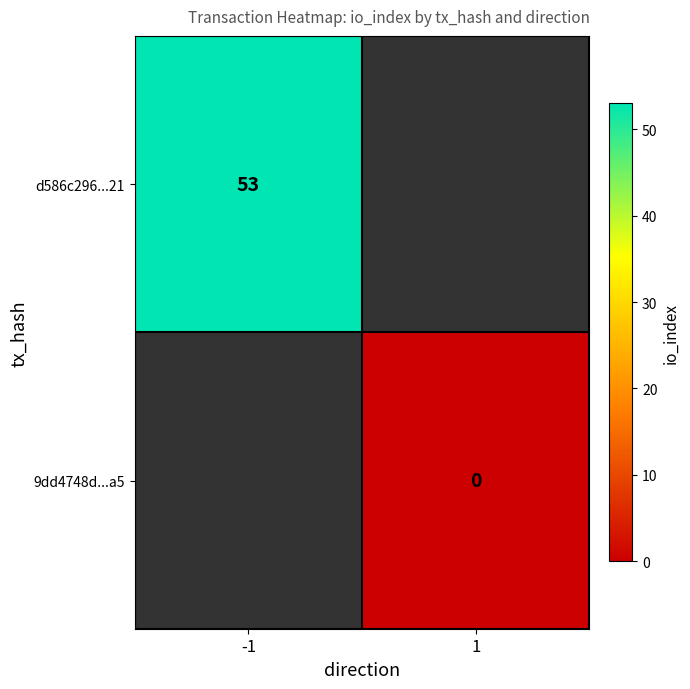

The value of d586c296...21 at -1 is 20. True or false?

False